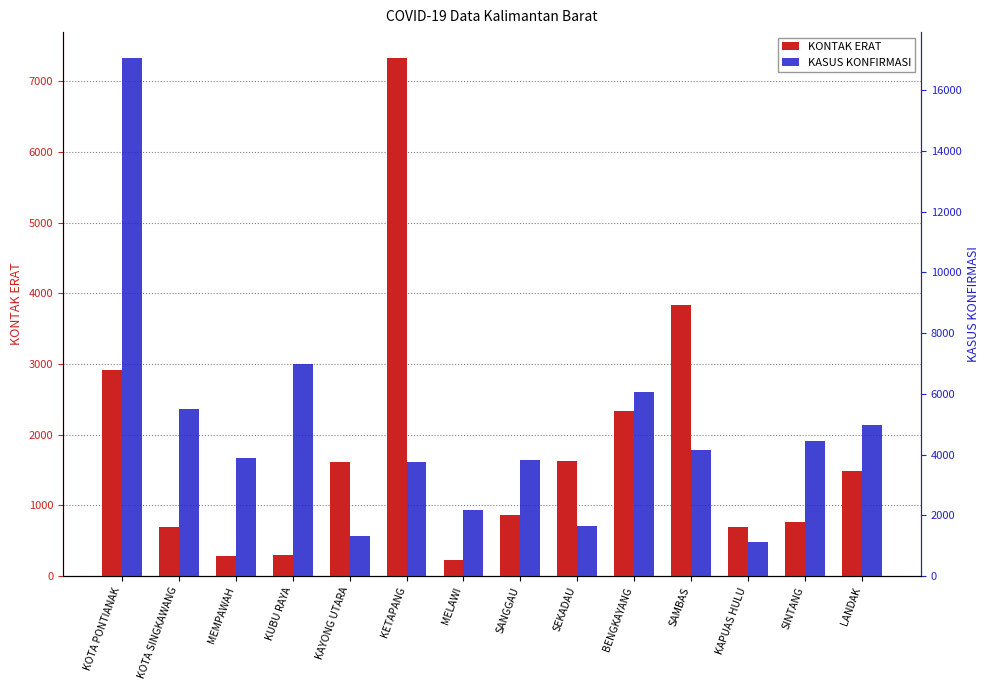

What is the lowest value of the KONTAK ERAT series?

228